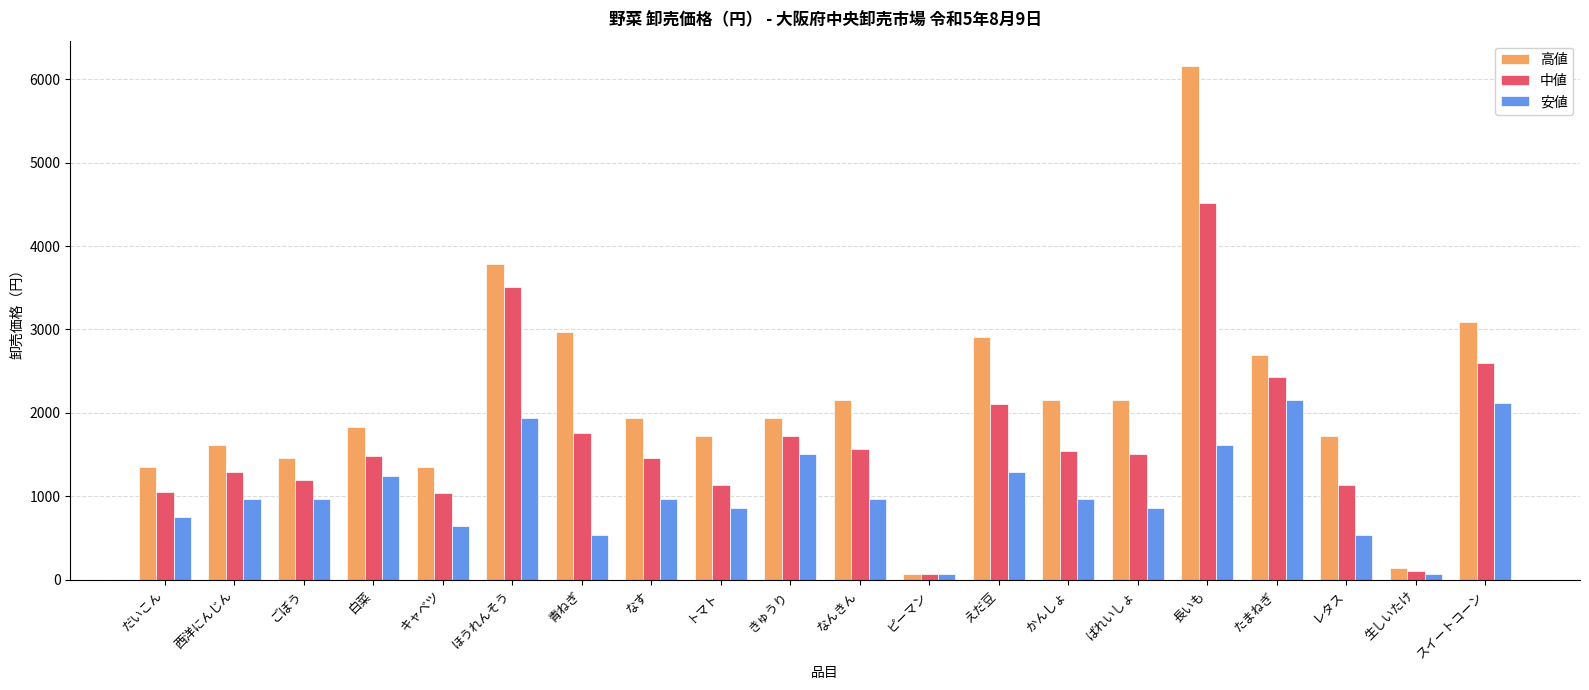

True or false: 安値 has a value of 1242 at 白菜.

True